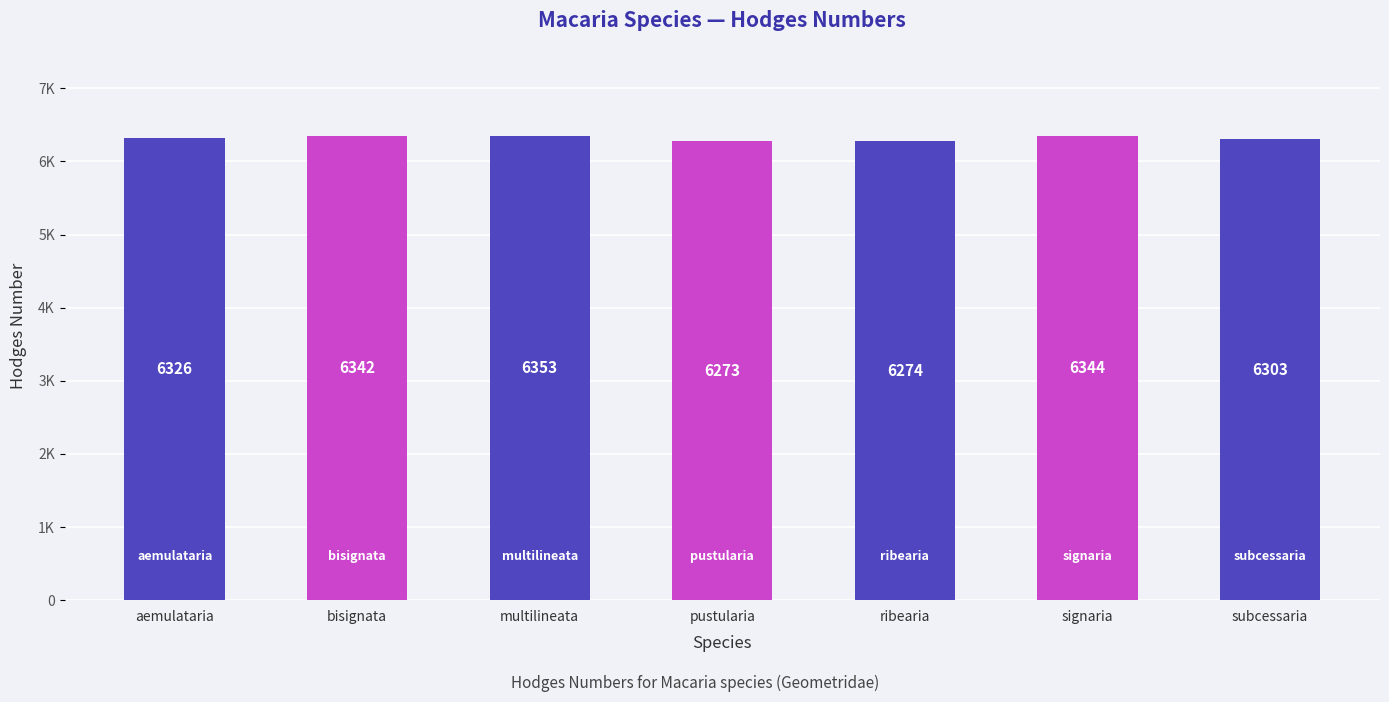

What is the smallest value displayed?

6273